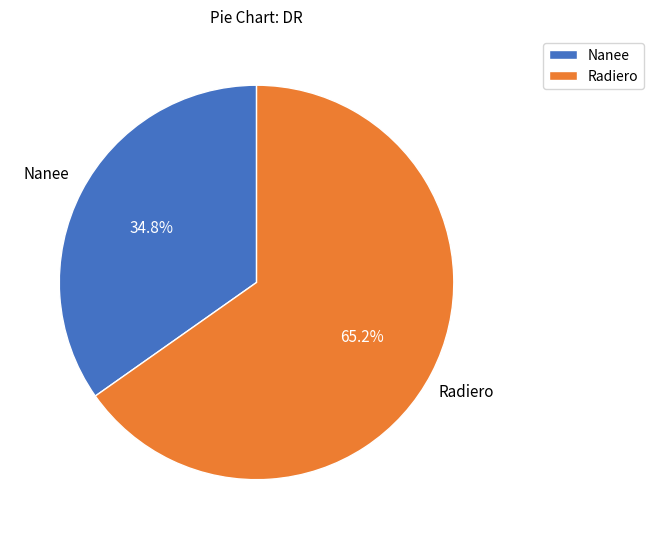

What percentage is the Radiero slice, to the nearest percent?

65%